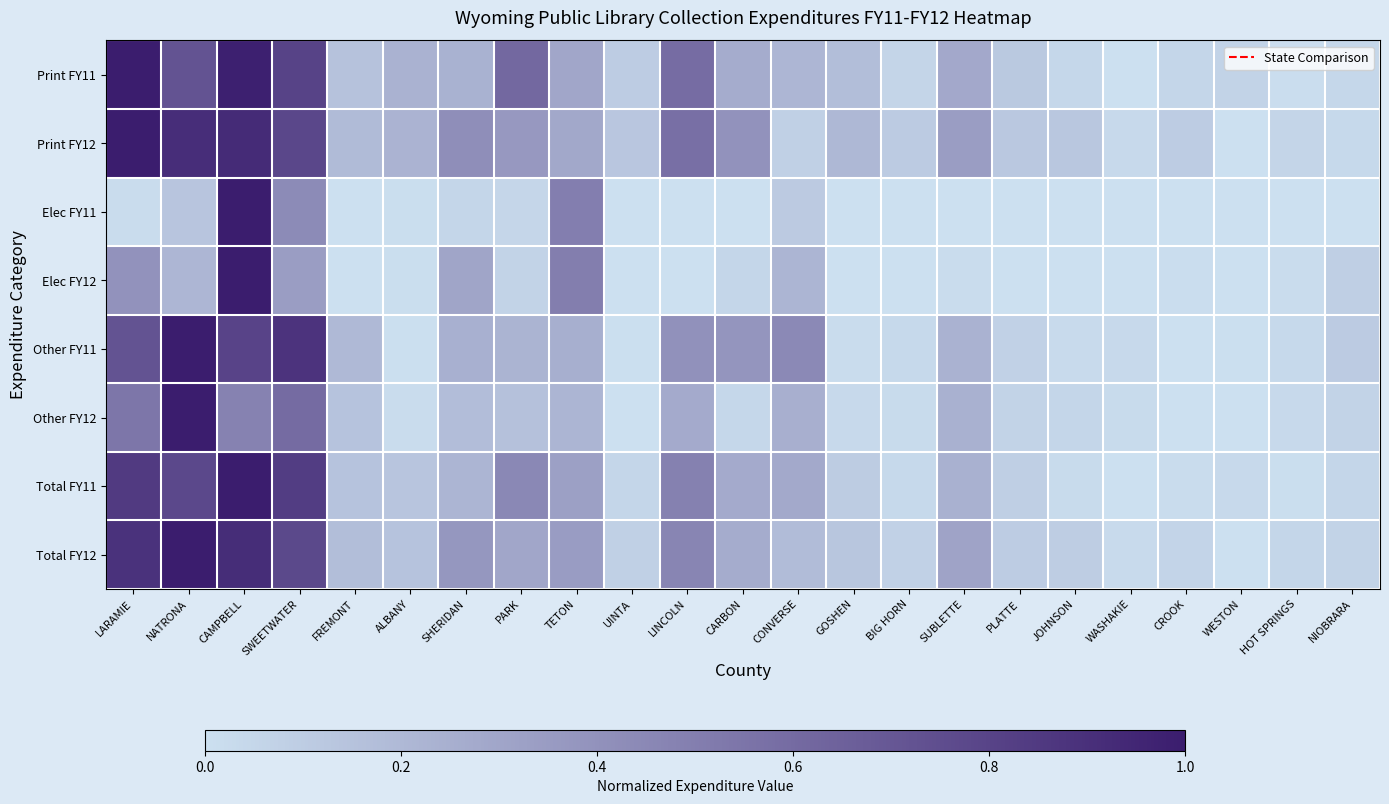

What is the maximum value shown in the chart?

1.0